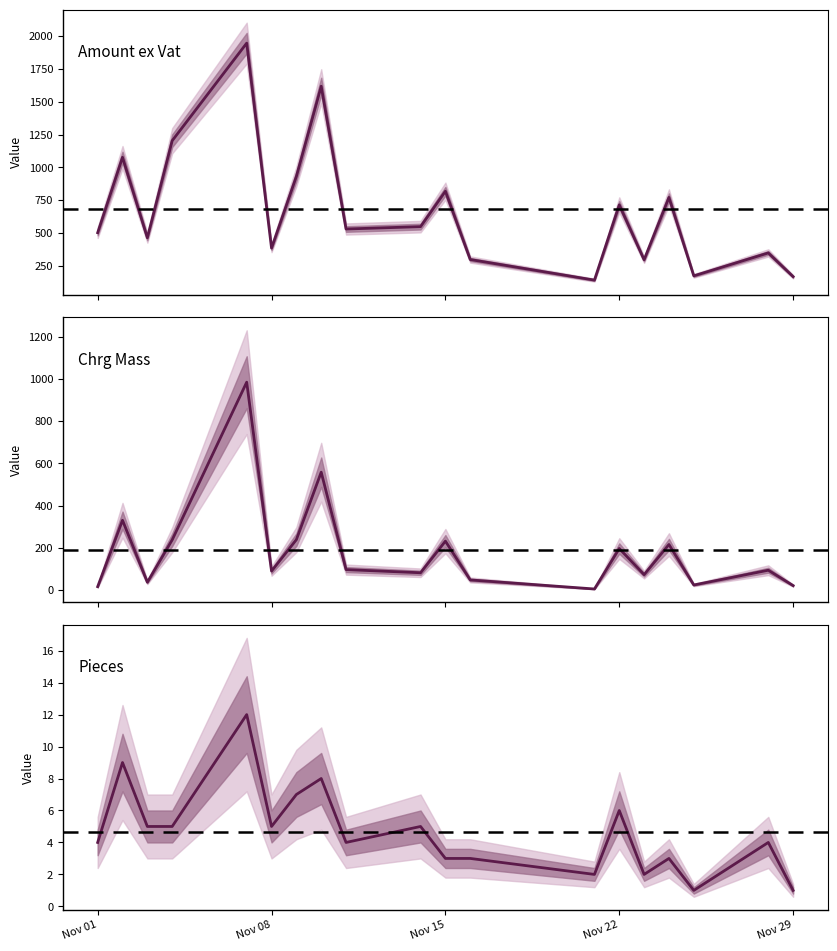

How many interior local peaks does the Chrg Mass series have?

7